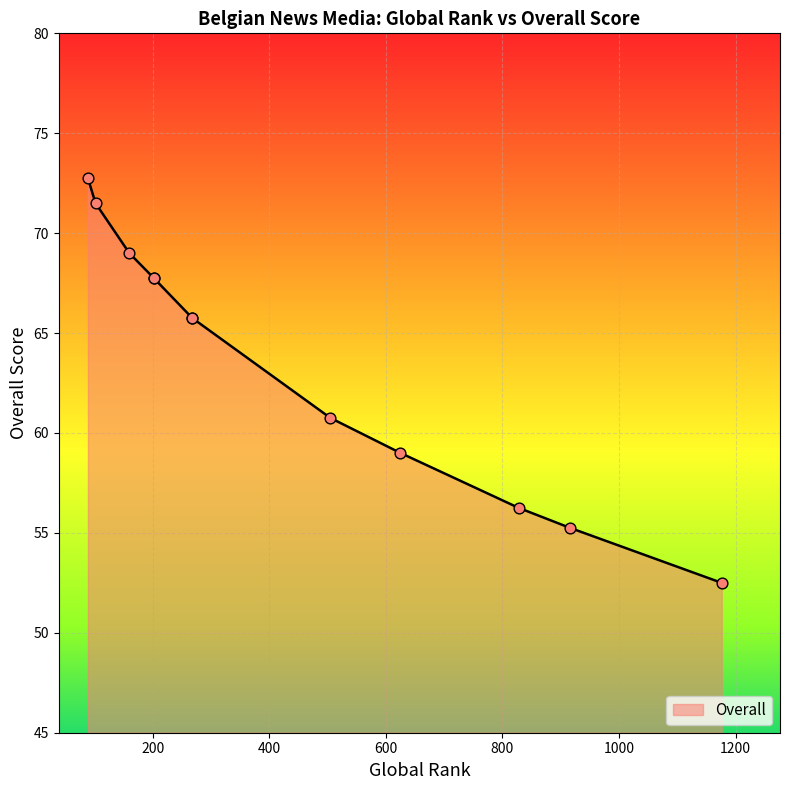

What is the ratio of the value at 1176 to the value at 160?

0.8